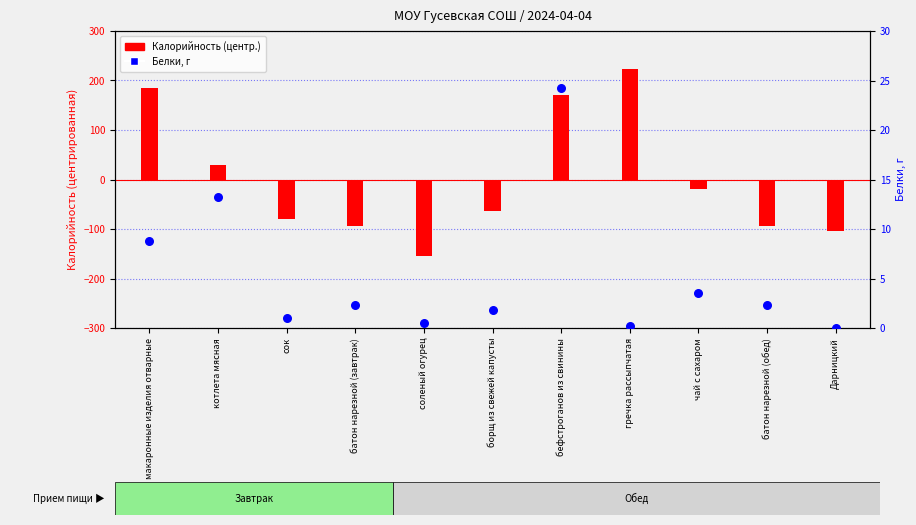

Which series has the largest Y range (max minus min)?

Калорийность (центр.)